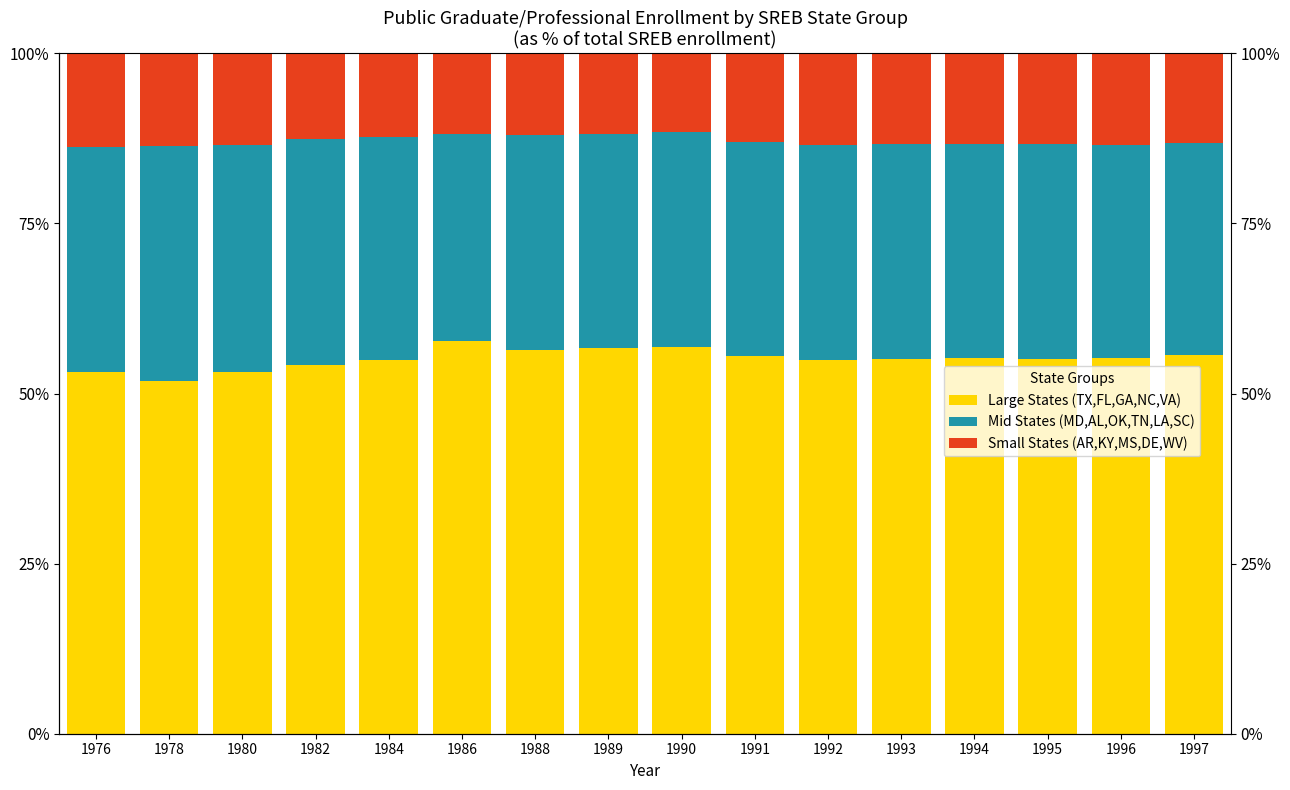

Rank the categories by Mid States (MD,AL,OK,TN,LA,SC) value from highest to lowest.

1978, 1980, 1982, 1976, 1984, 1992, 1995, 1993, 1988, 1990, 1994, 1991, 1989, 1996, 1997, 1986